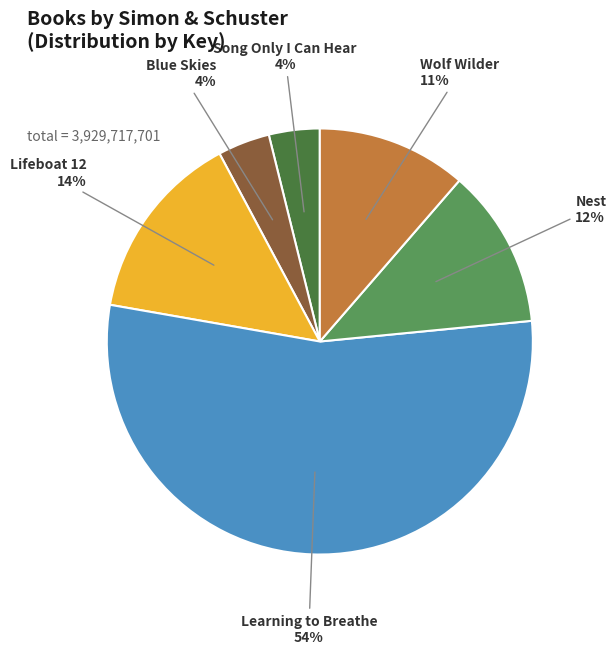

Count the number of slices in the pie.

6